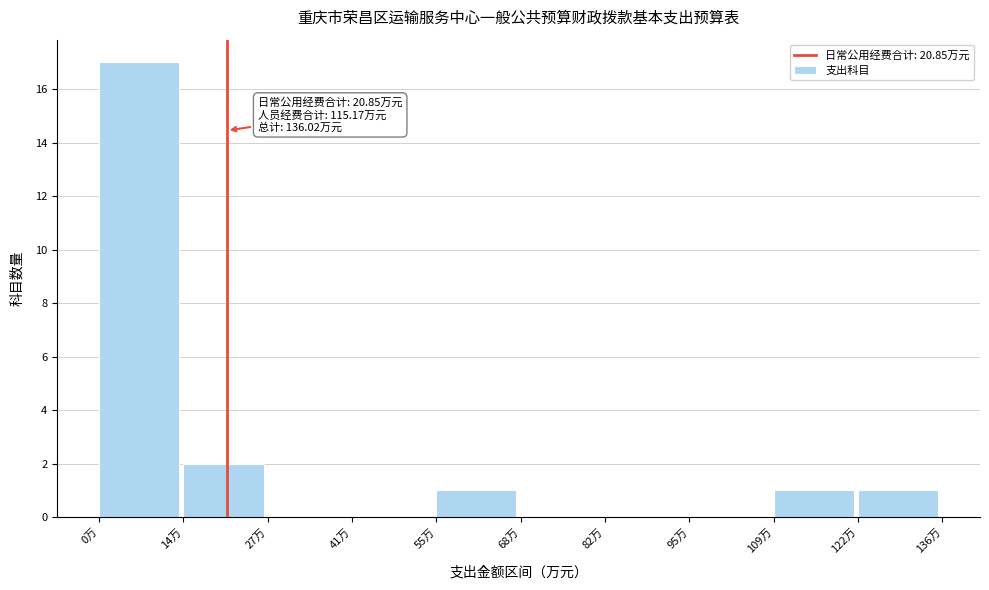

Which range on the x-axis has the tallest bar?

0 to 14